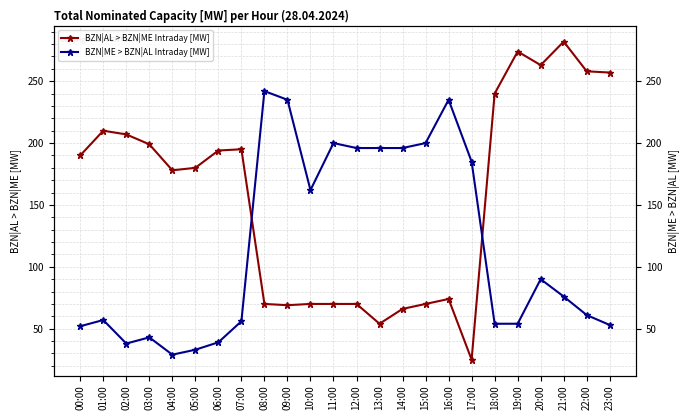

Where do BZN|AL > BZN|ME Intraday [MW] and BZN|ME > BZN|AL Intraday [MW] first cross each other?

07:00 and 08:00